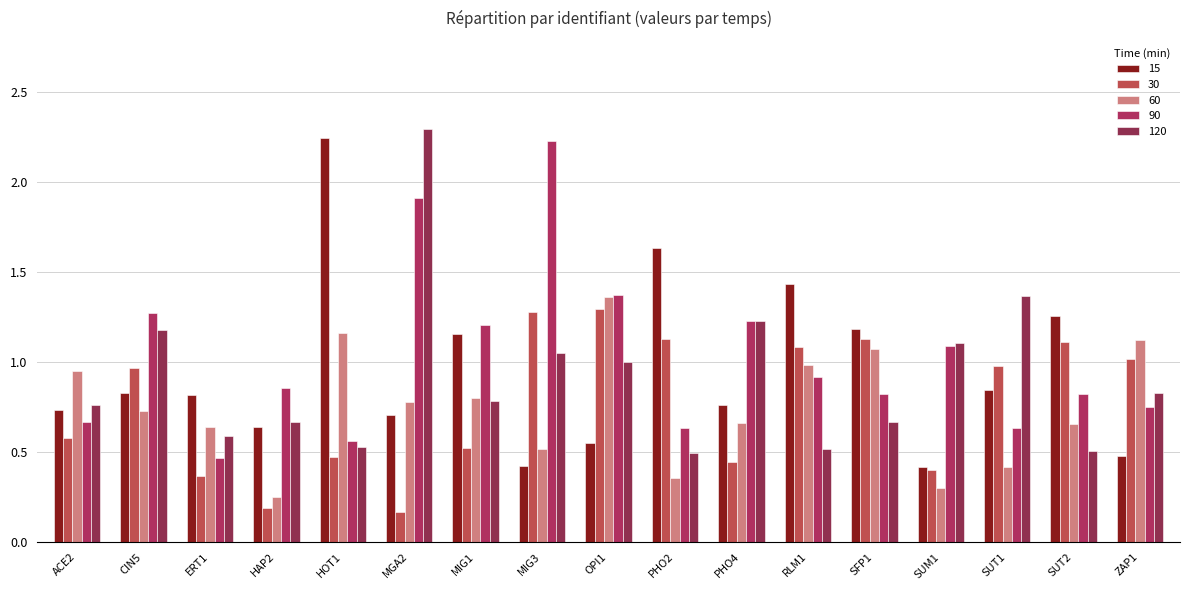

What is the value of the 120 bar at the 2nd from the left?

1.2